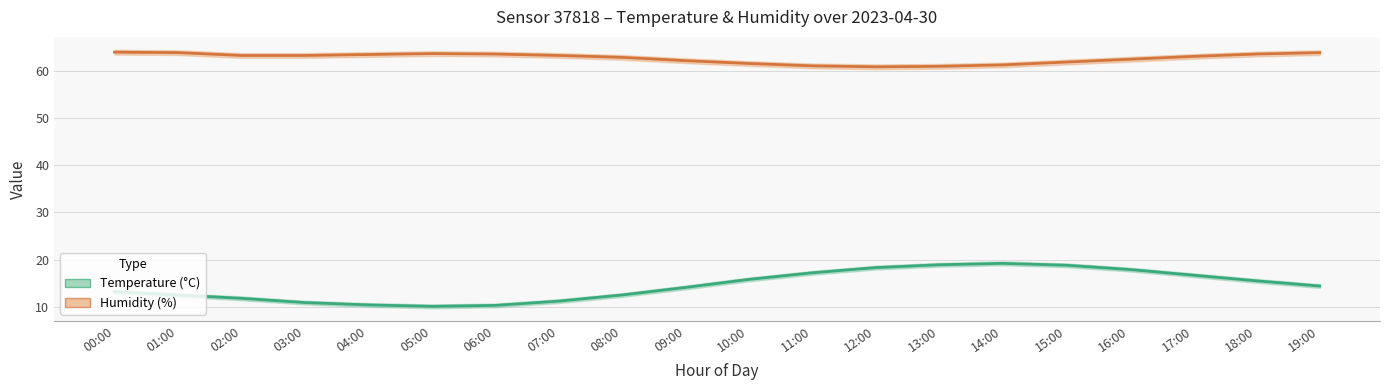

Which series changed the most between 00:00 and 01:00?

Temperature